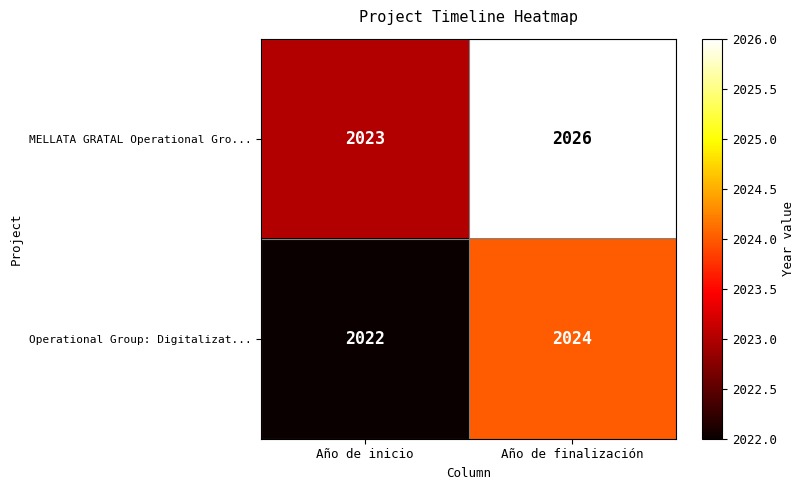

Which series has the widest spread of values?

MELLATA GRATAL Operational Gro...